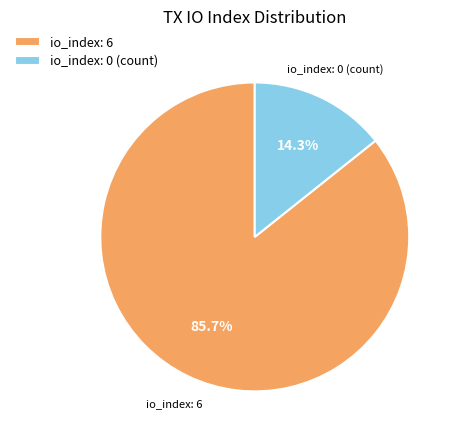

Which slice represents more than half of the pie?

io_index: 6